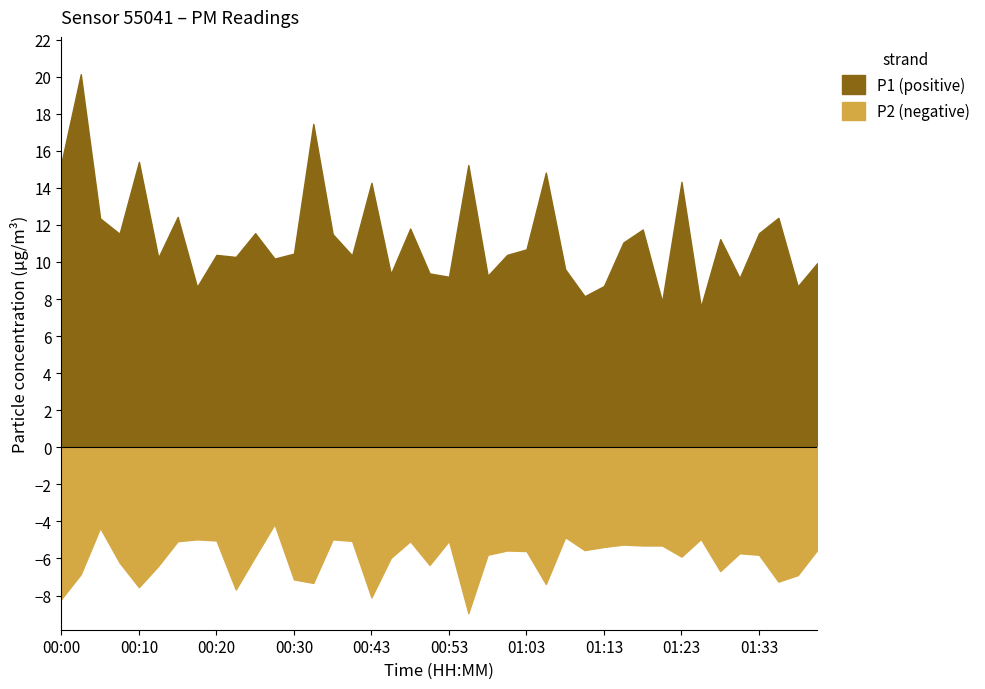

How many interior local valleys does the P1 series have?

14